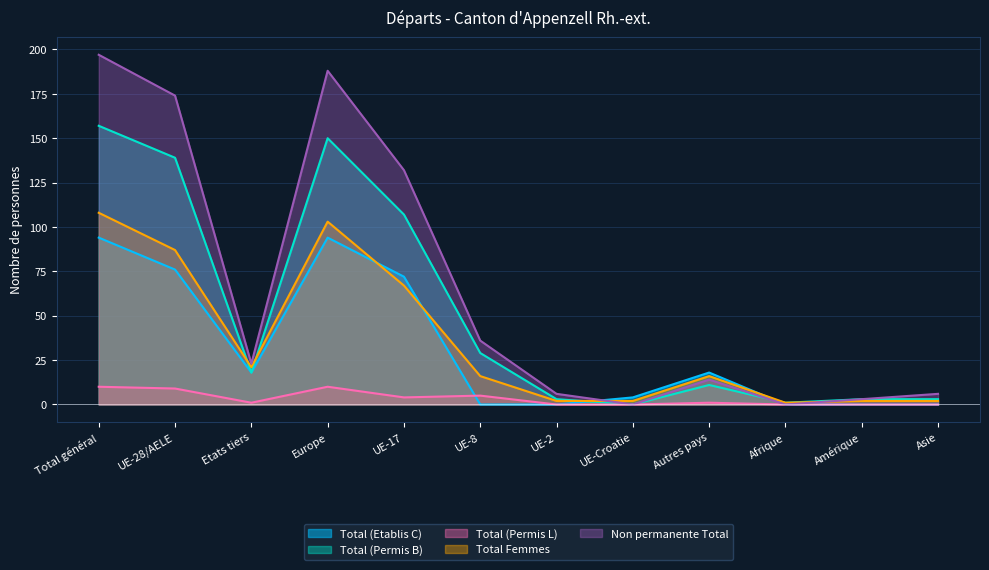

What is the value of the Total (Etablis C) point at the 4th from the left?

94